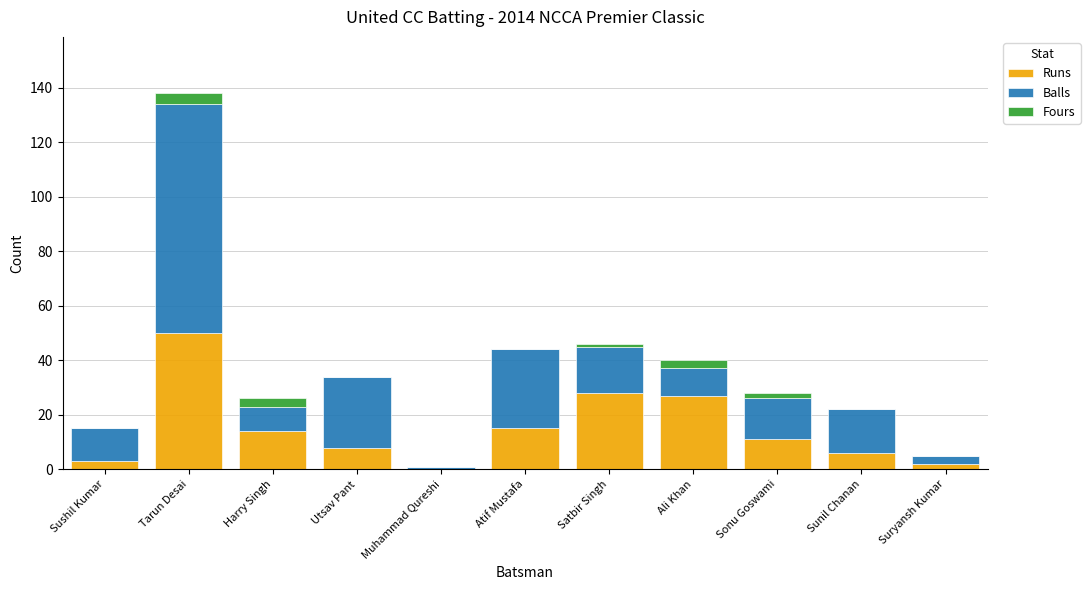

Which category has the highest value in the Runs series?

Tarun Desai